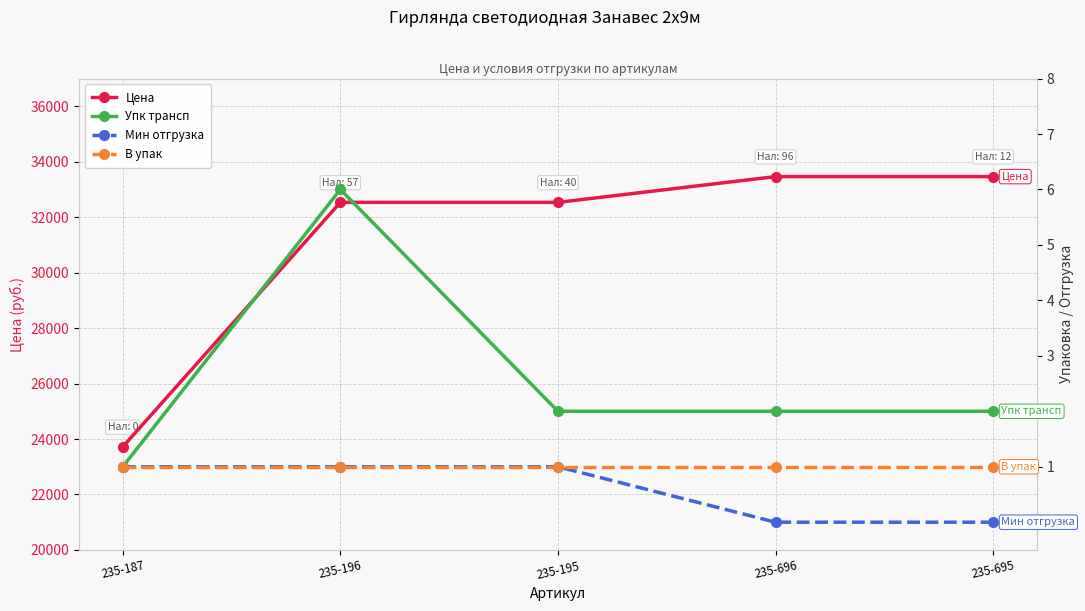

Does the chart have visible grid lines?

Yes